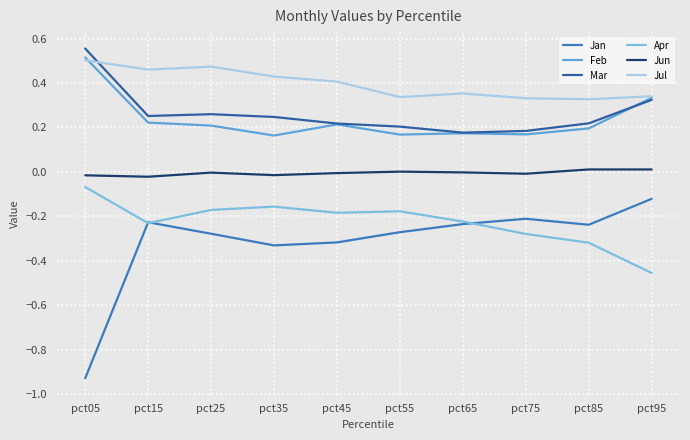

True or false: Mar has more than 2 interior local peaks.

False